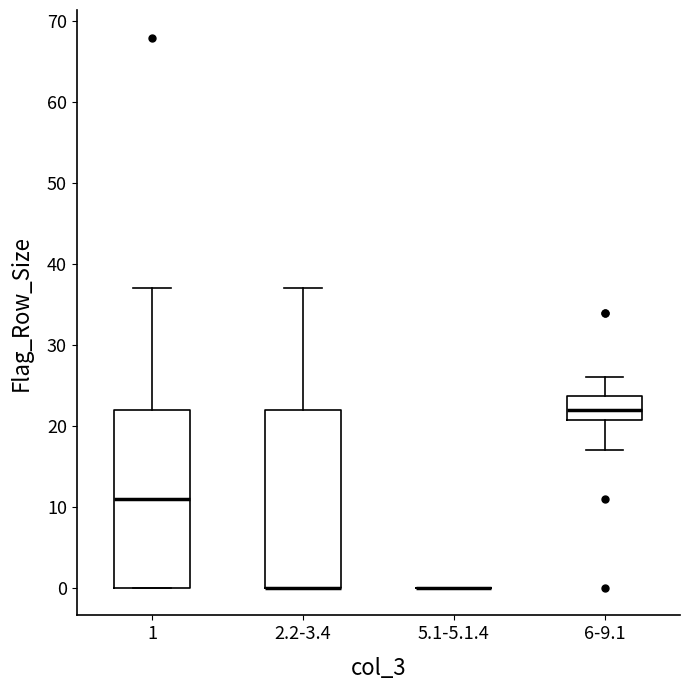

Reading left to right, read every box against the y-axis: the position of its median line, the range the box covers, and the ends of its whiskers. The values are not printed on the chart, so give them approximately, as read against the axis.

1: median 11, box 0 to 22, whiskers 0 to 37
2.2-3.4: median 0 (drawn on the box's lower edge), box 0 to 22, whiskers 0 to 37
5.1-5.1.4: box collapsed to a line at 0, whiskers 0 to 0
6-9.1: median 22, box 21 to 24, whiskers 17 to 26